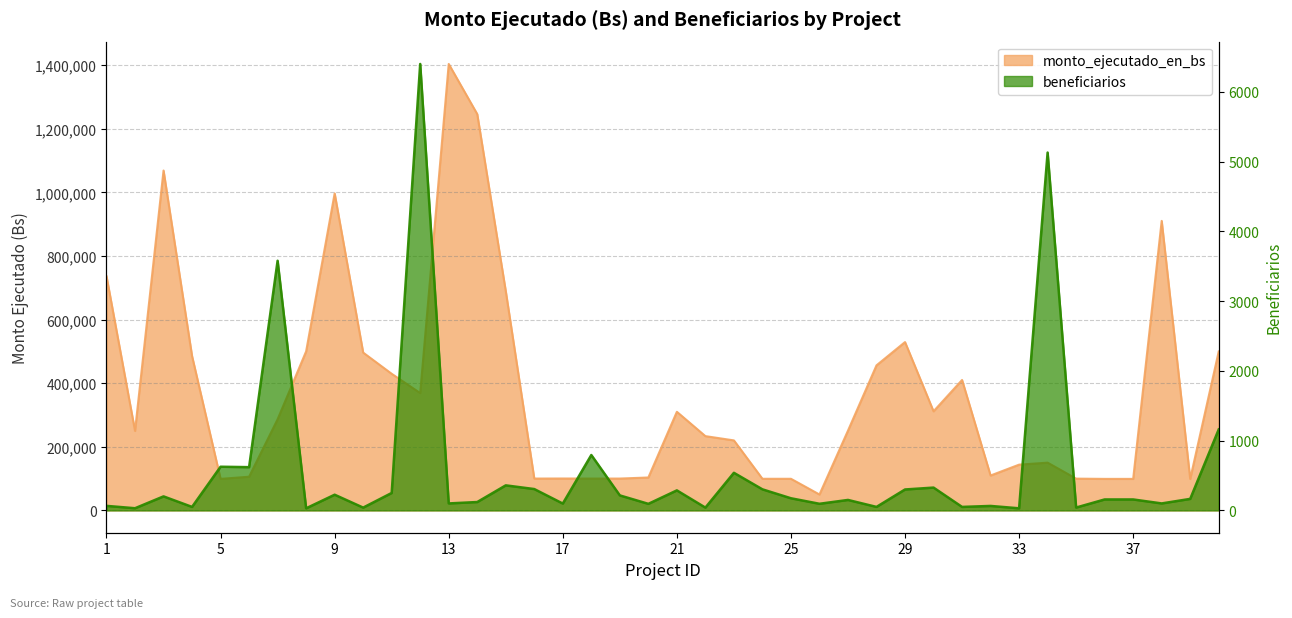

Where is the first local maximum for beneficiarios?

3